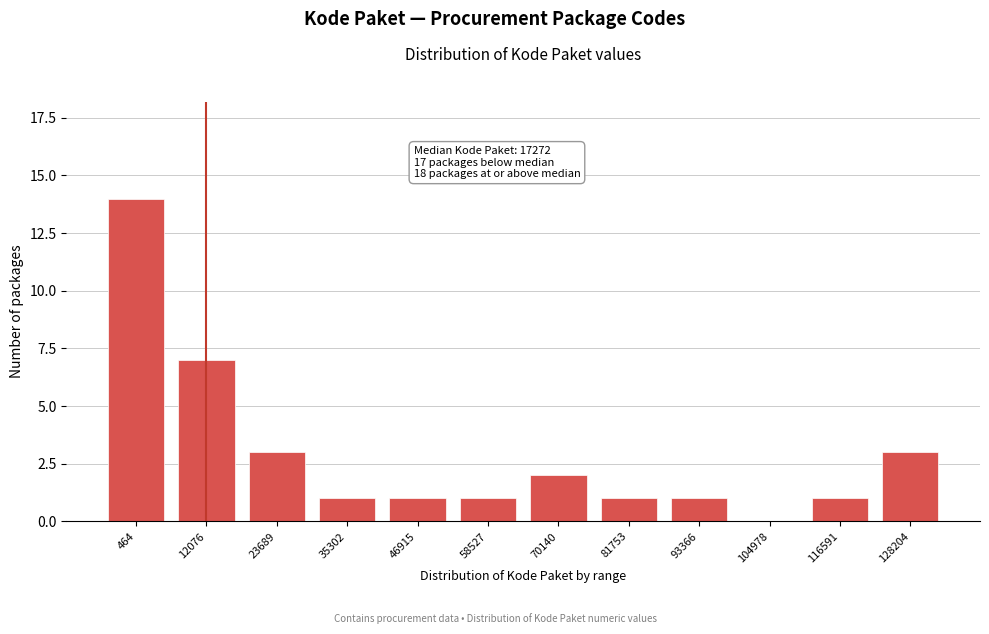

Reading right to left, transcribe all the data shown in this chart.

128204=3	116591=1	104978=0	93366=1	81753=1	70140=2	58527=1	46915=1	35302=1	23689=3	12076=7	464=14